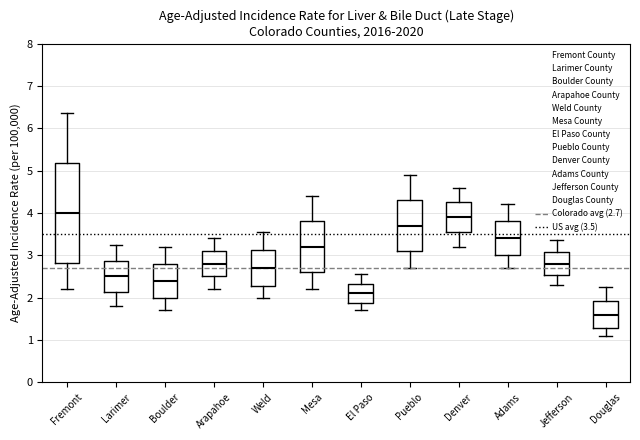

Which box has the highest median line?

Fremont